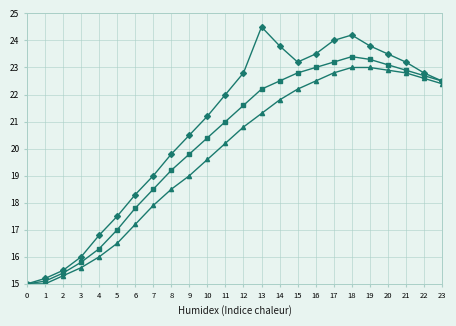

At which category does the chart reach its peak across all series?

13